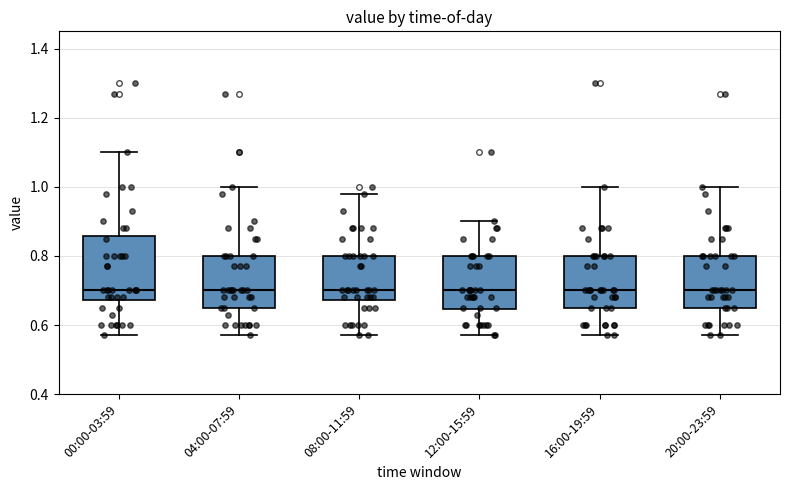

Reading left to right, read every box against the y-axis: the position of its median line, the range the box covers, and the ends of its whiskers. The values are not printed on the chart, so give them approximately, as read against the axis.

00:00-03:59: median 0.70, box 0.68 to 0.86, whiskers 0.58 to 1.10
04:00-07:59: median 0.70, box 0.66 to 0.80, whiskers 0.58 to 1.00
08:00-11:59: median 0.70, box 0.68 to 0.80, whiskers 0.58 to 0.98
12:00-15:59: median 0.70, box 0.64 to 0.80, whiskers 0.58 to 0.90
16:00-19:59: median 0.70, box 0.66 to 0.80, whiskers 0.58 to 1.00
20:00-23:59: median 0.70, box 0.66 to 0.80, whiskers 0.58 to 1.00